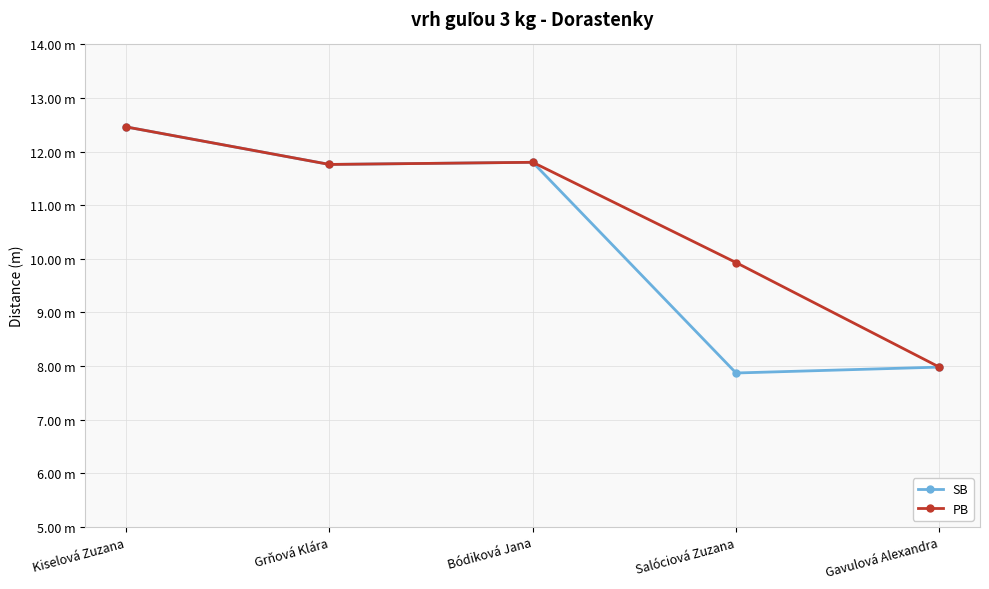

What are all the series names shown in the legend?

SB, PB